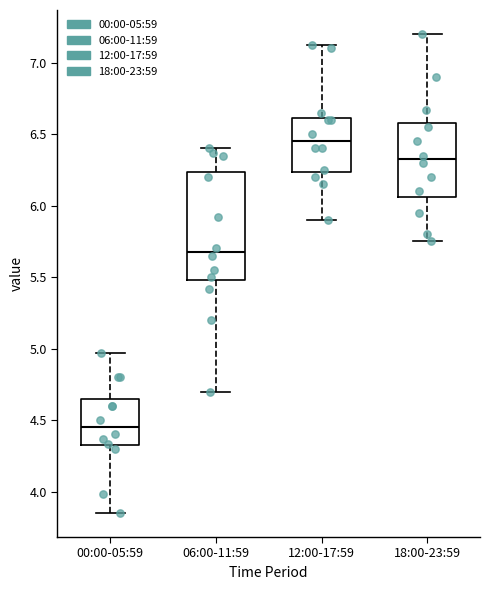

Comparing the boxes themselves (not the whiskers), which one is the tallest?

06:00-11:59